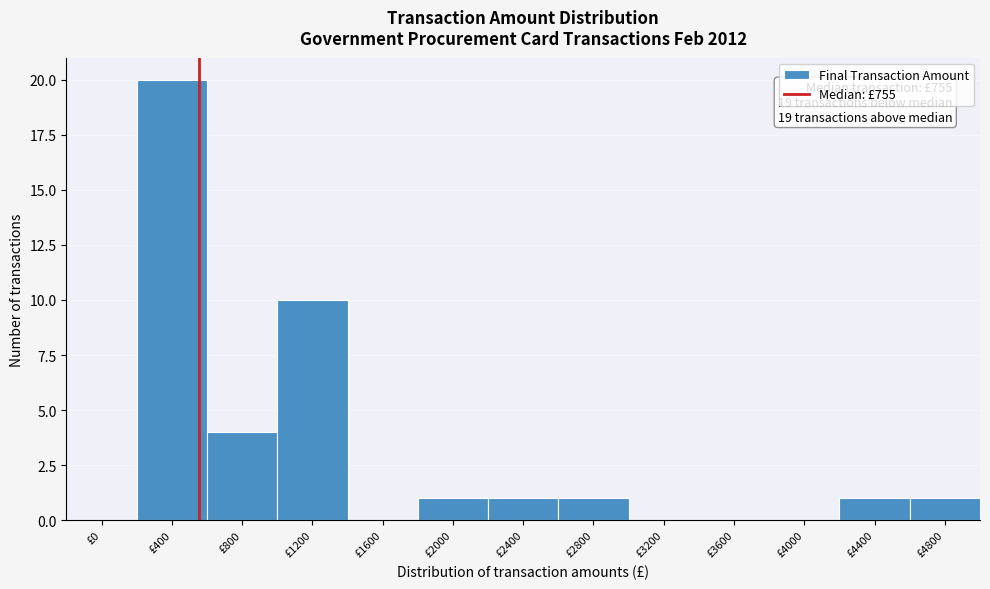

Reading left to right, list all the values displayed in this chart.

£0=0	£400=20	£800=4	£1200=10	£1600=0	£2000=1	£2400=1	£2800=1	£3200=0	£3600=0	£4000=0	£4400=1	£4800=1